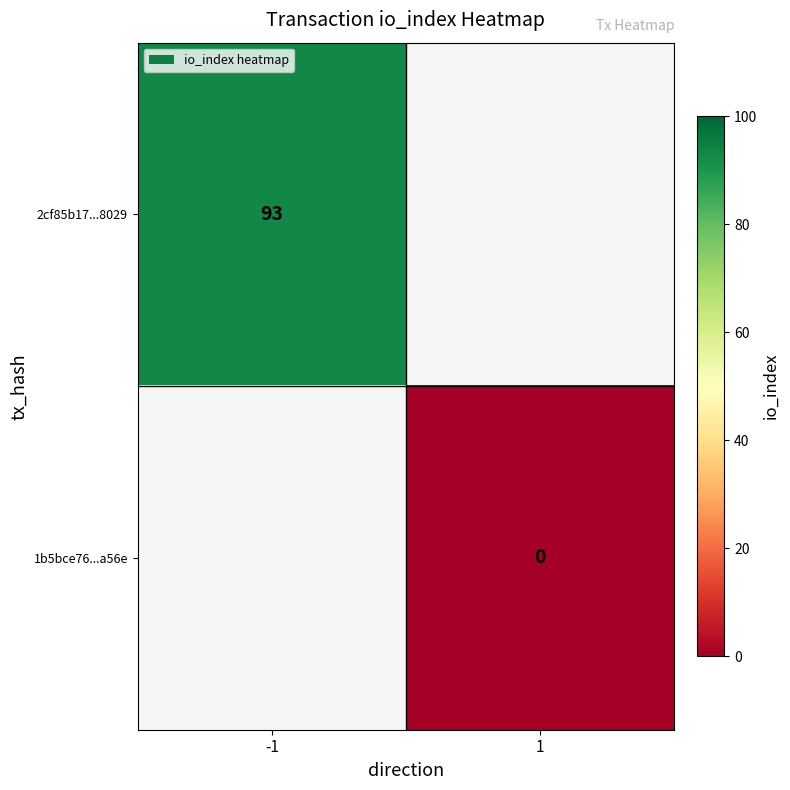

How many categories are shown in the chart?

2